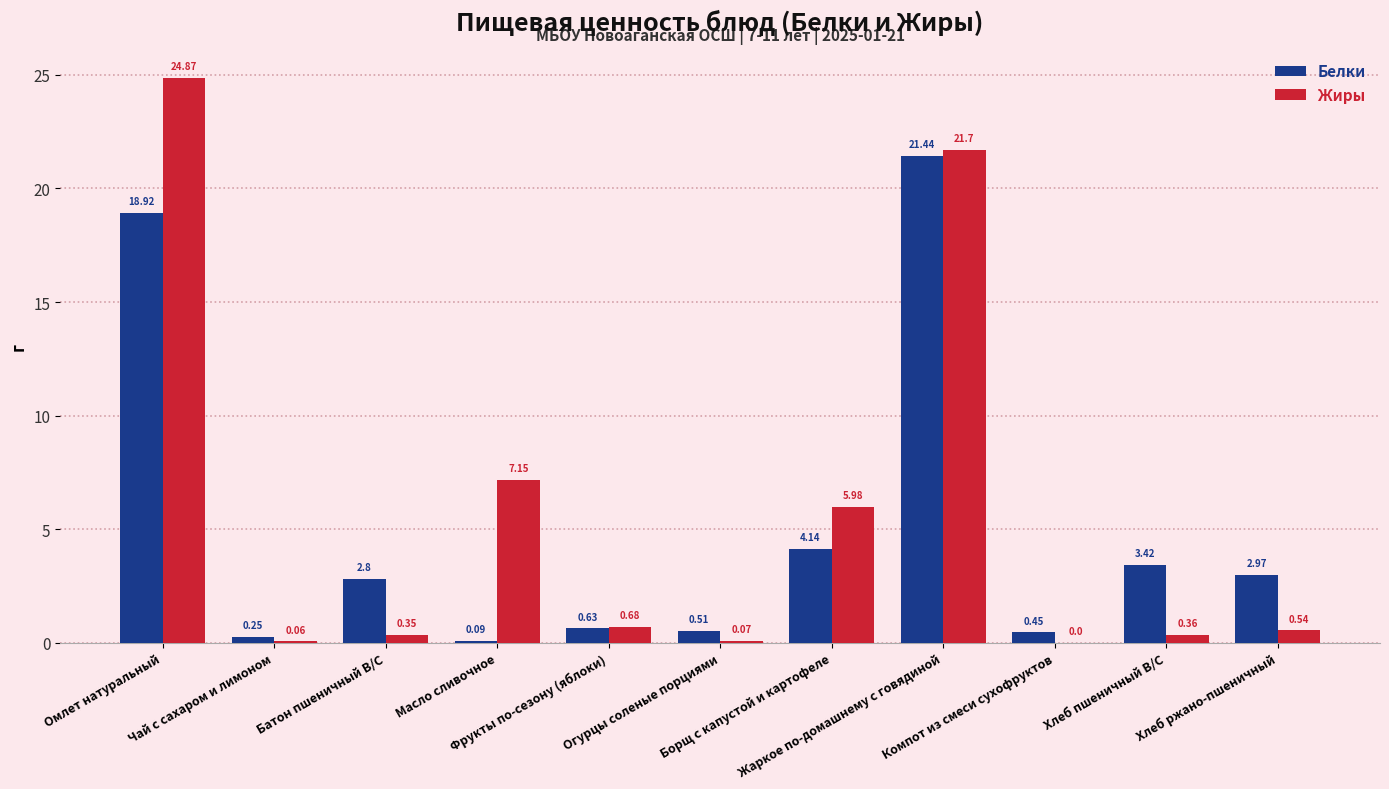

What is the spread (max minus min) of values at Борщ с капустой и картофеле?

1.8